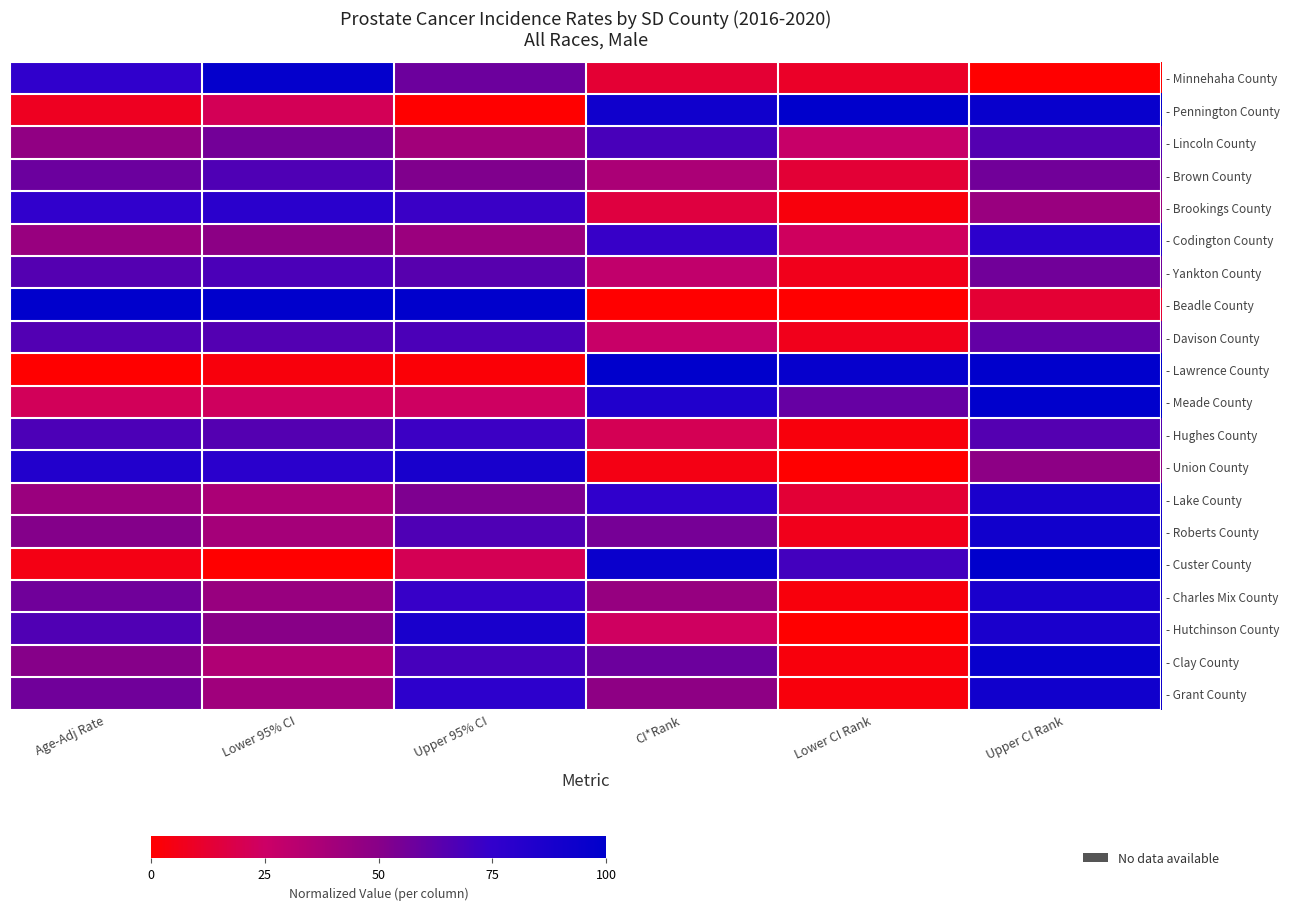

Which category has the highest value across all series?

Lower CI Rank